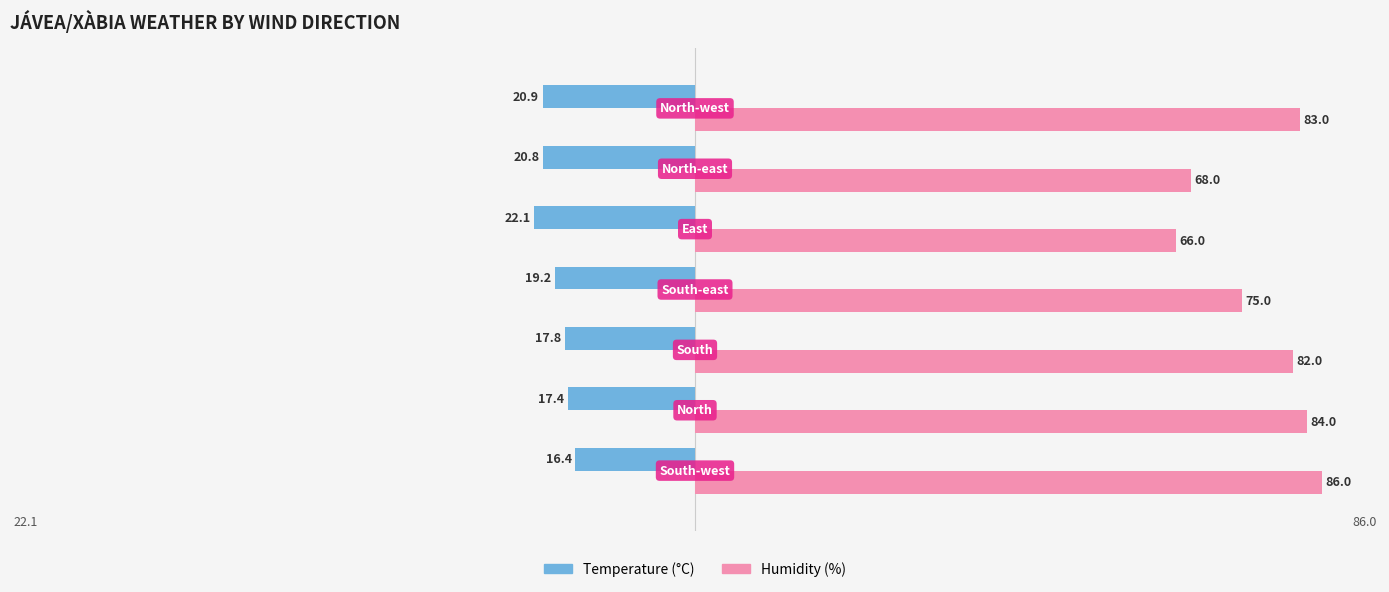

At how many categories does at least one series exceed 38?

7